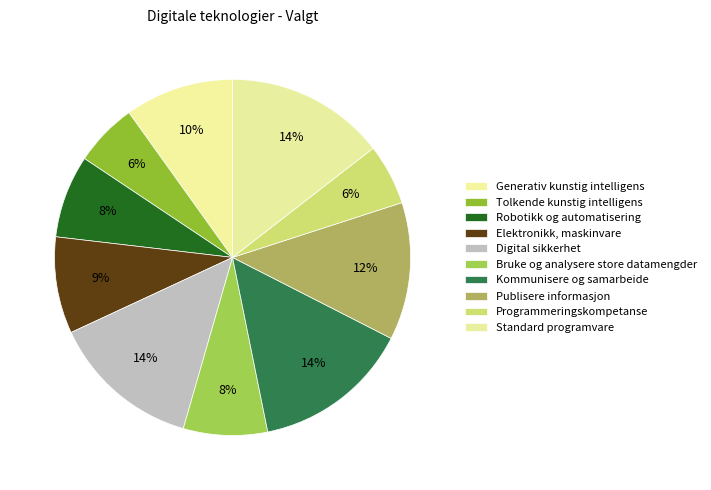

To the nearest percent, what is the average slice percentage?

10%